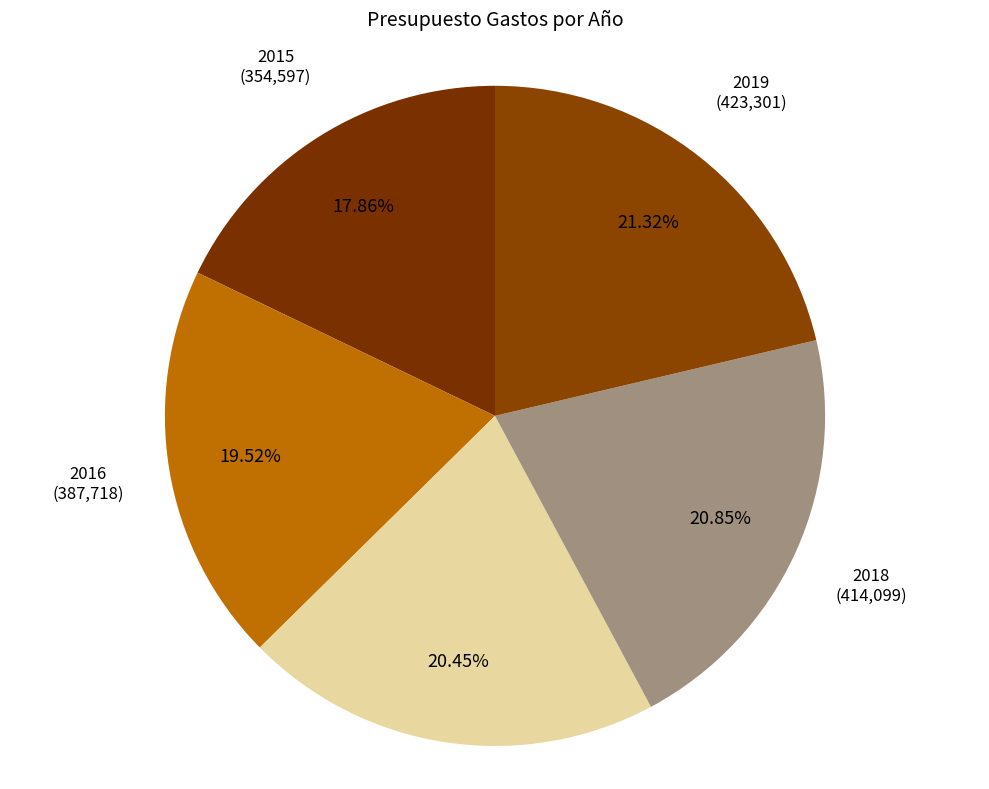

Count the number of slices in the pie.

5